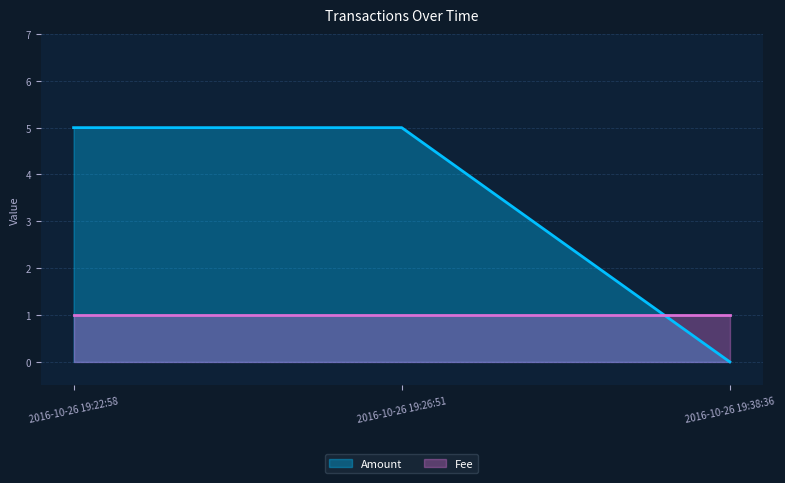

Count the values in the range 0 to 5.

3